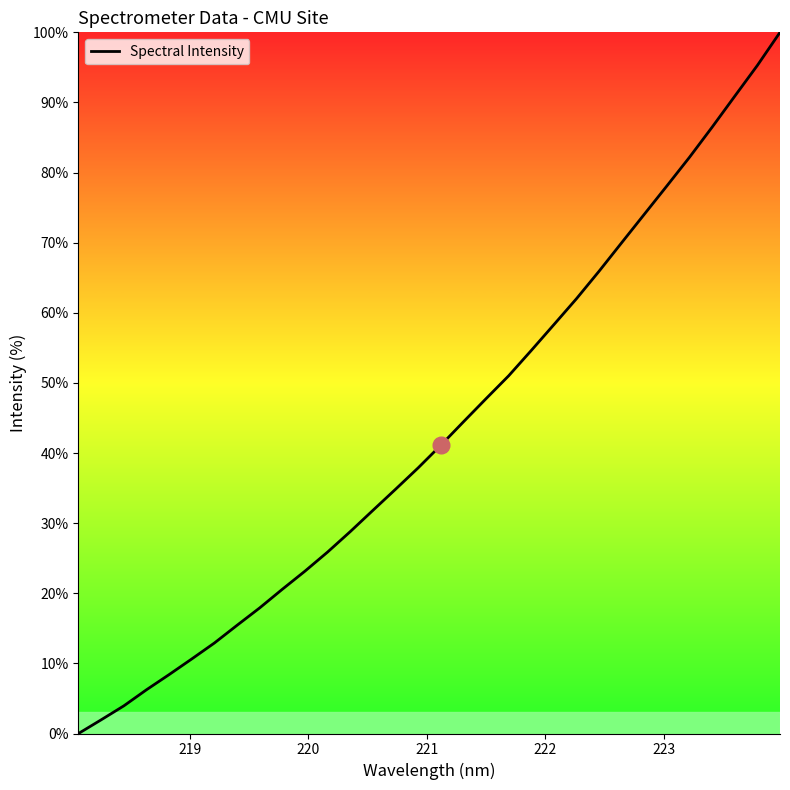

What is the maximum value shown in the chart?

100.0